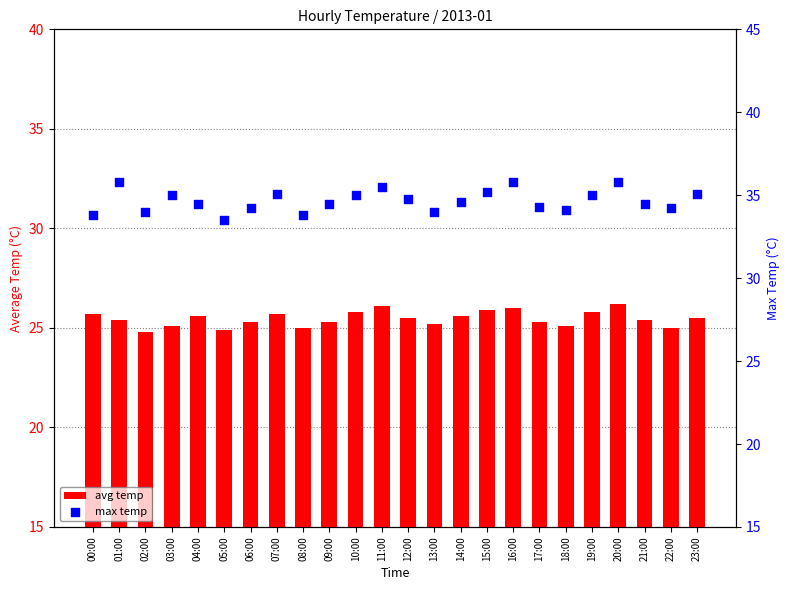

At which category is the sum across all series the highest?

20:00